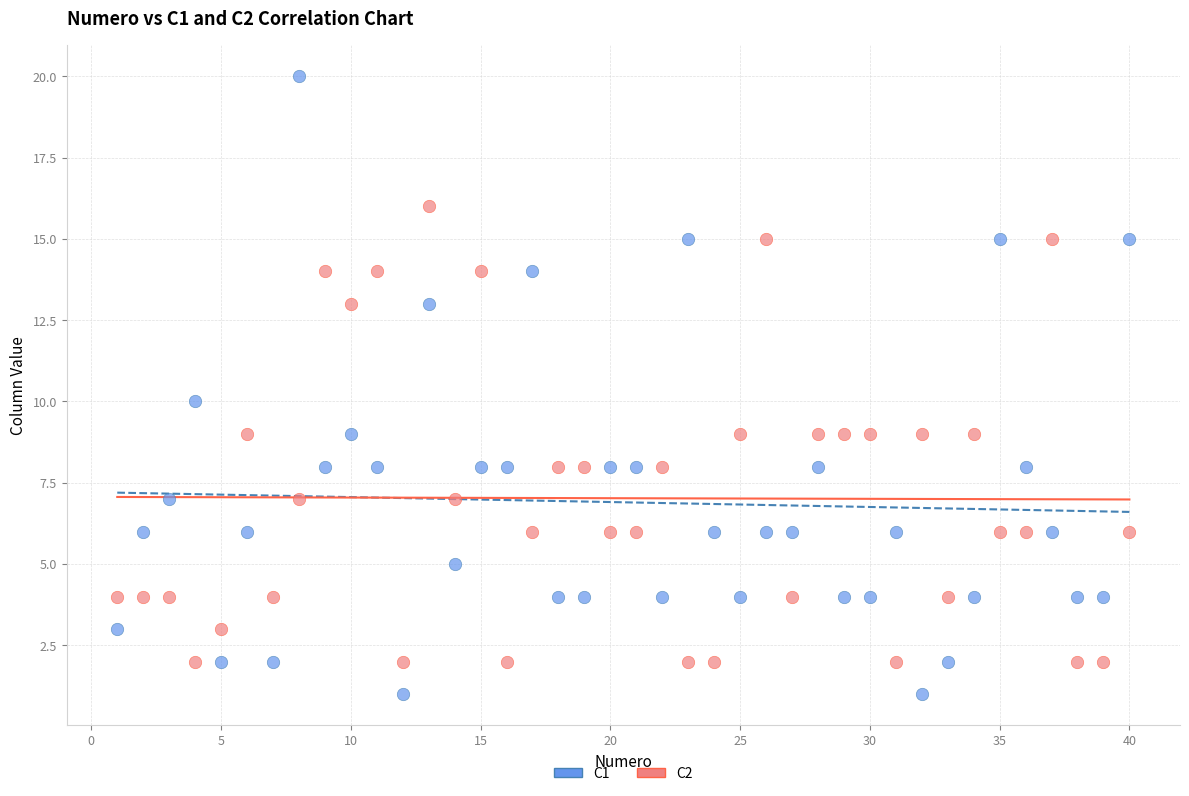

What are all the series names shown in the legend?

C1, C2